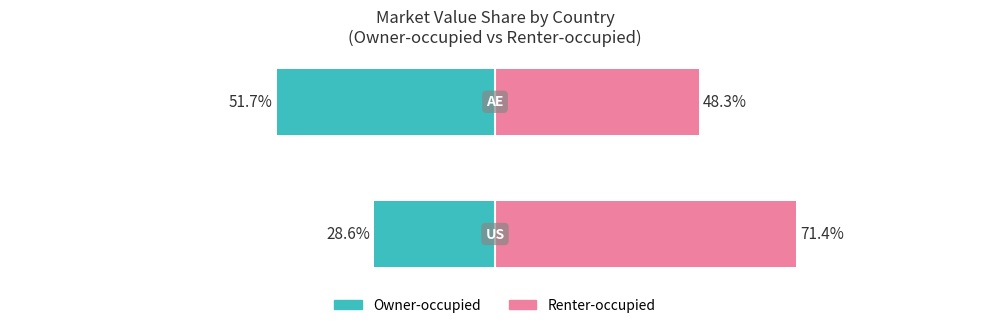

Rank the series at 1 from lowest to highest value.

Owner-occupied, Renter-occupied